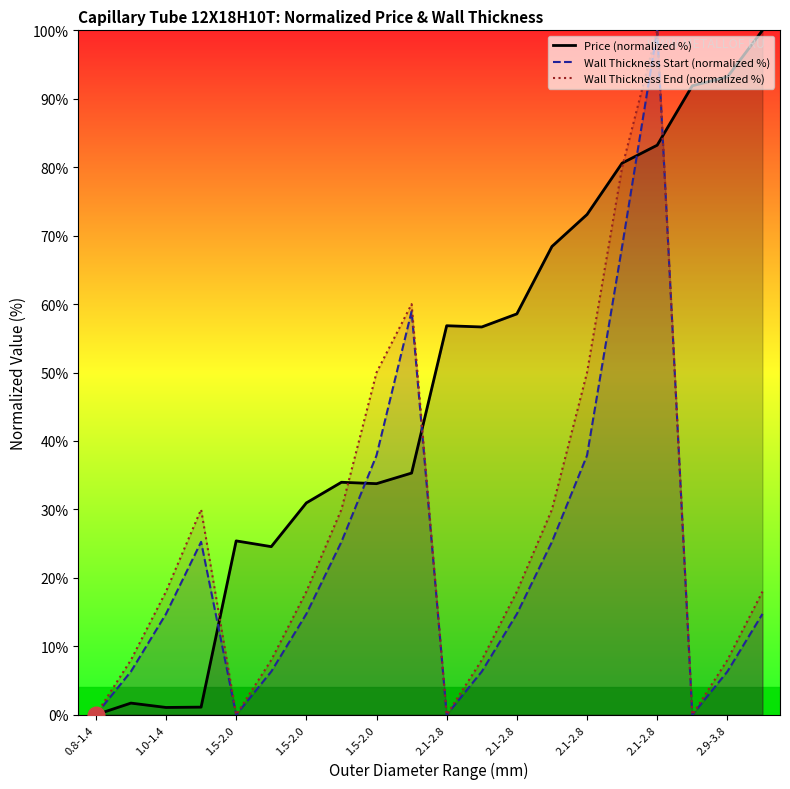

What is the maximum value for Wall Thickness End (normalized %)?

100.0